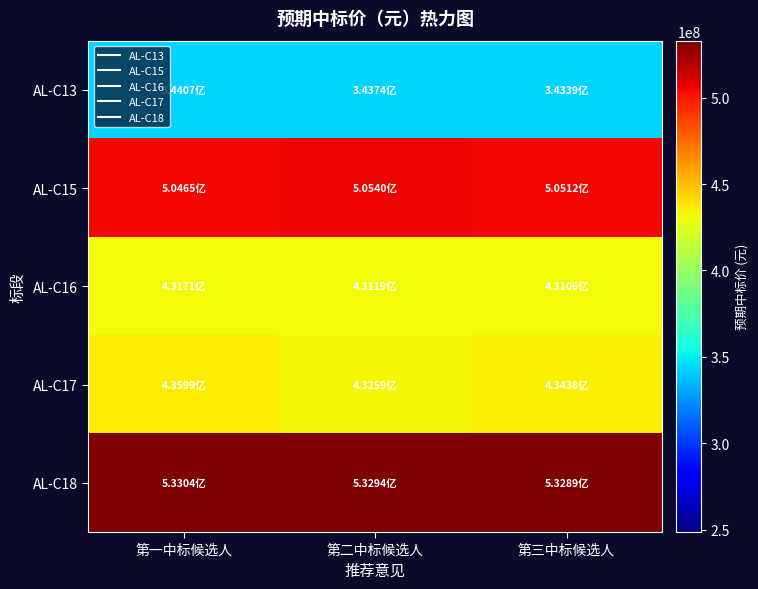

Reading left to right, what are all the values shown in this chart?

AL-C13: 第一中标候选人=344069680.1	第二中标候选人=343742907.7	第三中标候选人=343390454.7
AL-C15: 第一中标候选人=504649435.4	第二中标候选人=505403980.5	第三中标候选人=505118530.9
AL-C16: 第一中标候选人=431713747.8	第二中标候选人=431186797.0	第三中标候选人=431055148.9
AL-C17: 第一中标候选人=435994750.2	第二中标候选人=432593881.2	第三中标候选人=434381689.1
AL-C18: 第一中标候选人=533036191.0	第二中标候选人=532944142.6	第三中标候选人=532890205.7